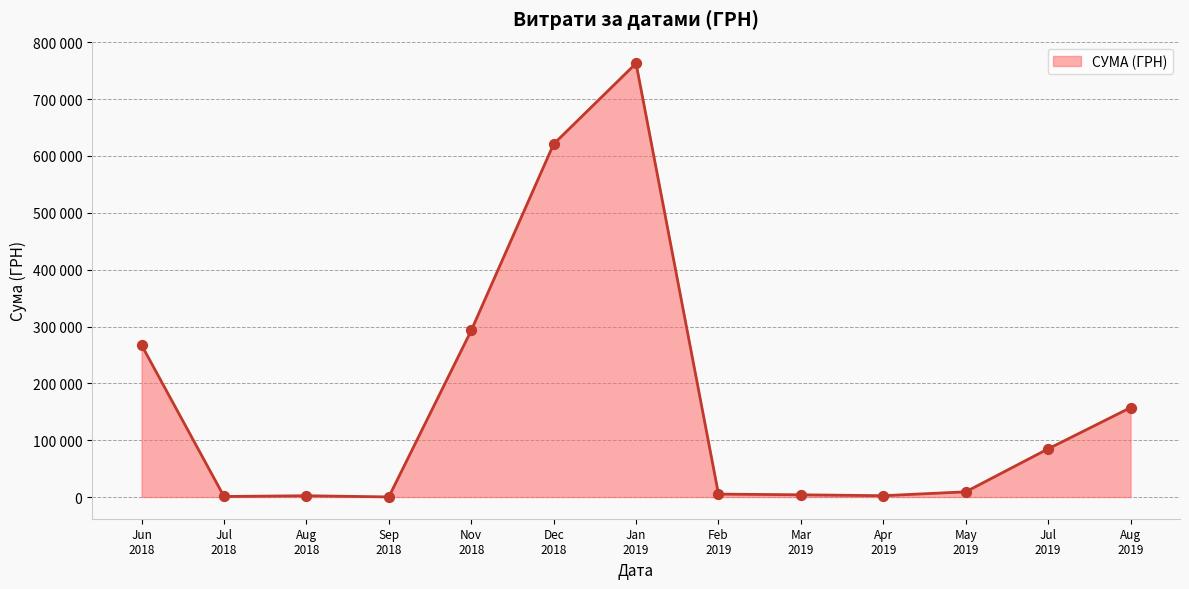

Is this an area chart (filled region under the line)?

Yes